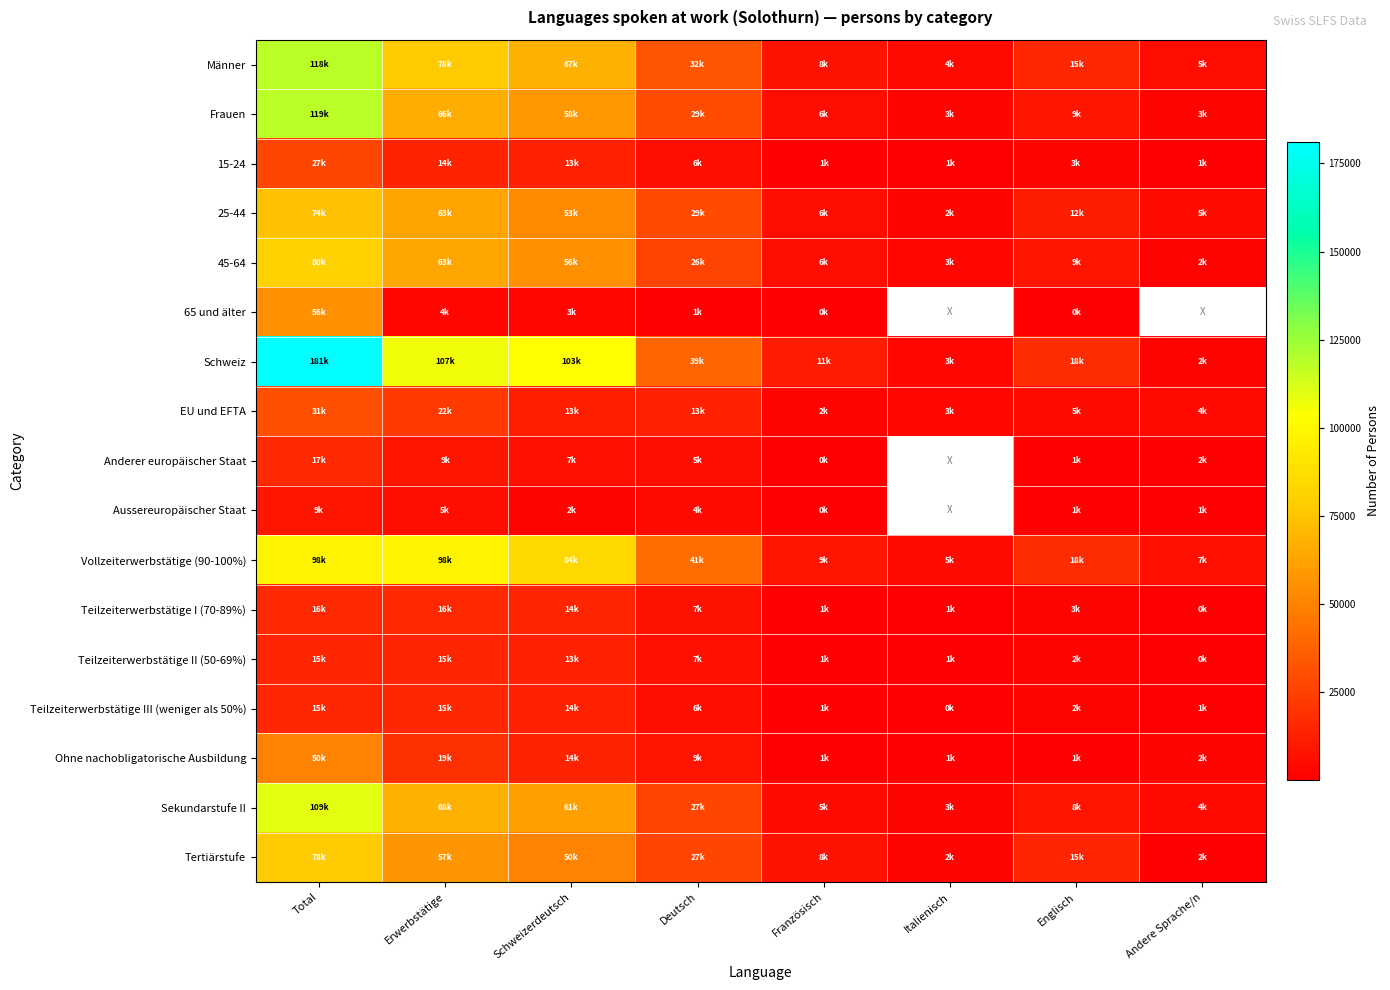

What value does the 65 und älter series have at Schweizerdeutsch?

3487.0